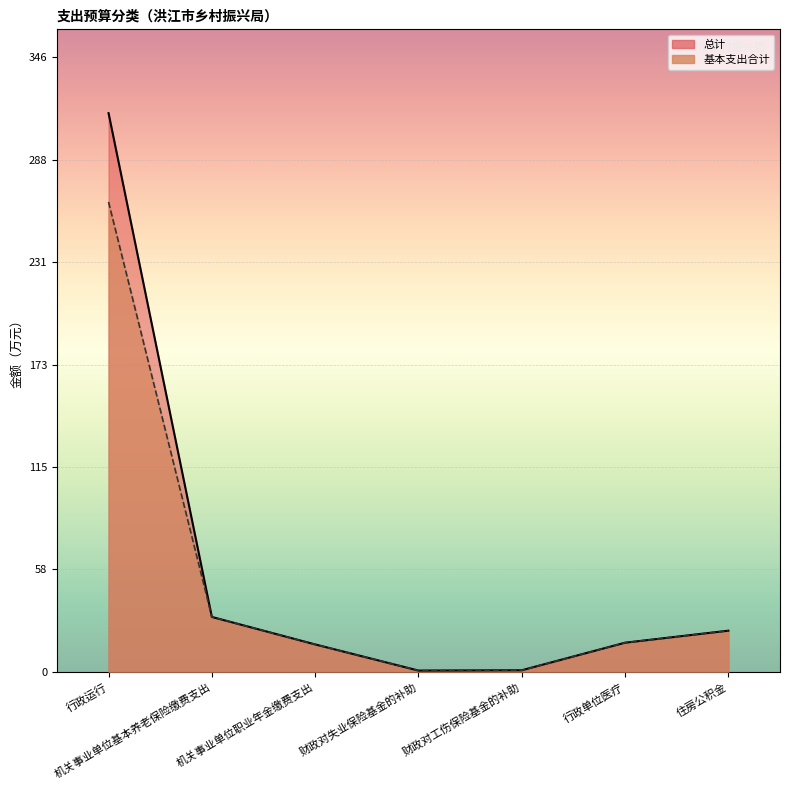

What is the label of the 5th point from the left?

财政对工伤保险基金的补助